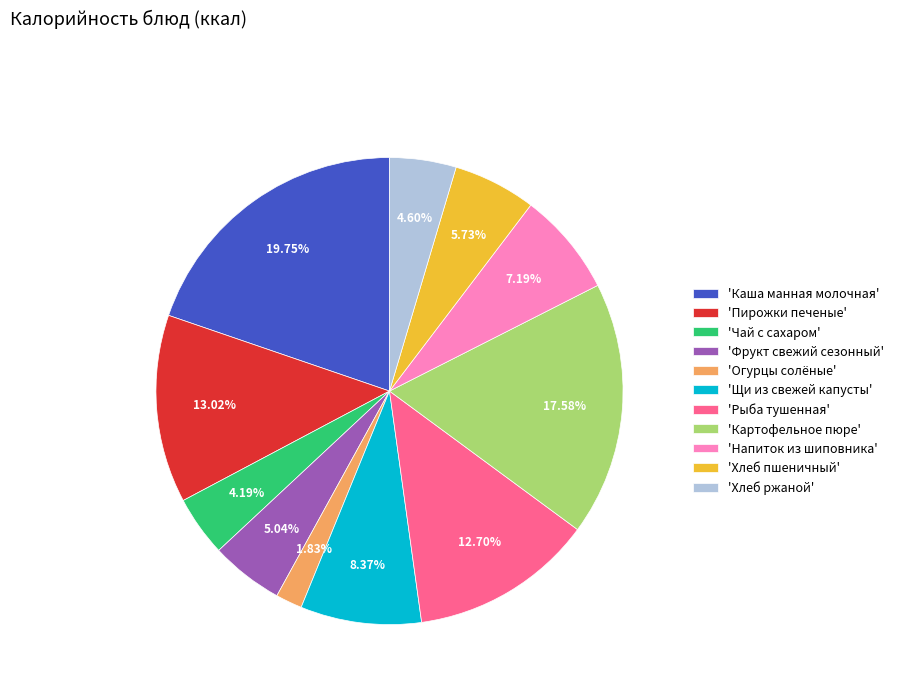

Combined, do 'Фрукт свежий сезонный' and 'Картофельное пюре' account for over 50%?

No